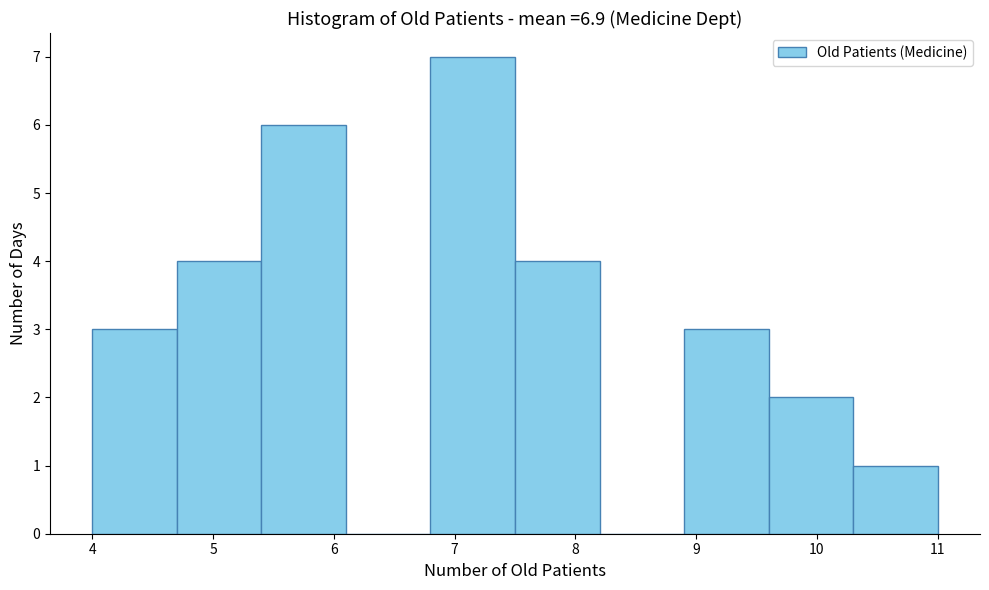

Over which range of the x-axis is the bar tallest?

6.8 to 7.5